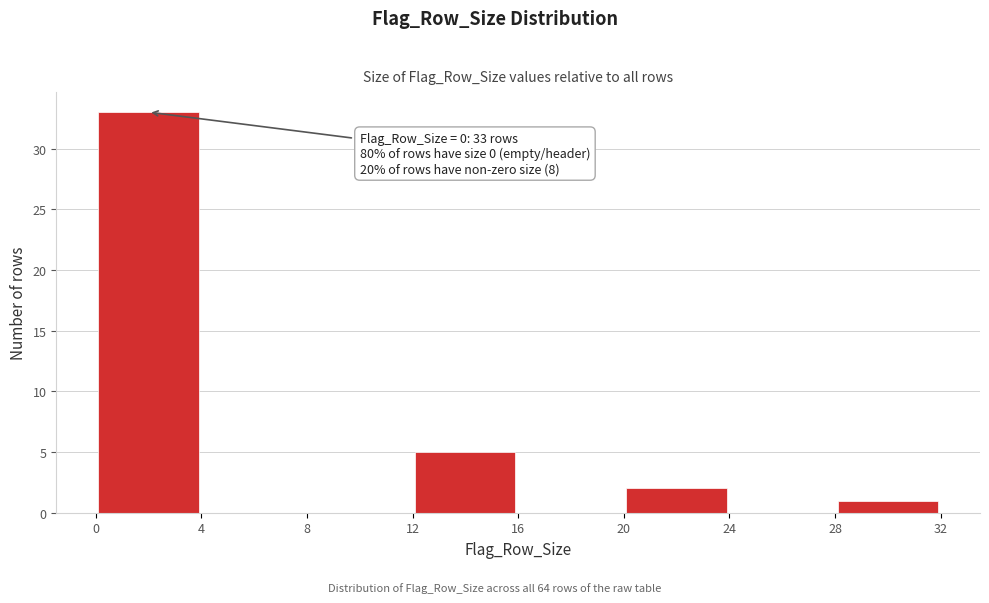

Over which range of the x-axis is the bar tallest?

0 to 4